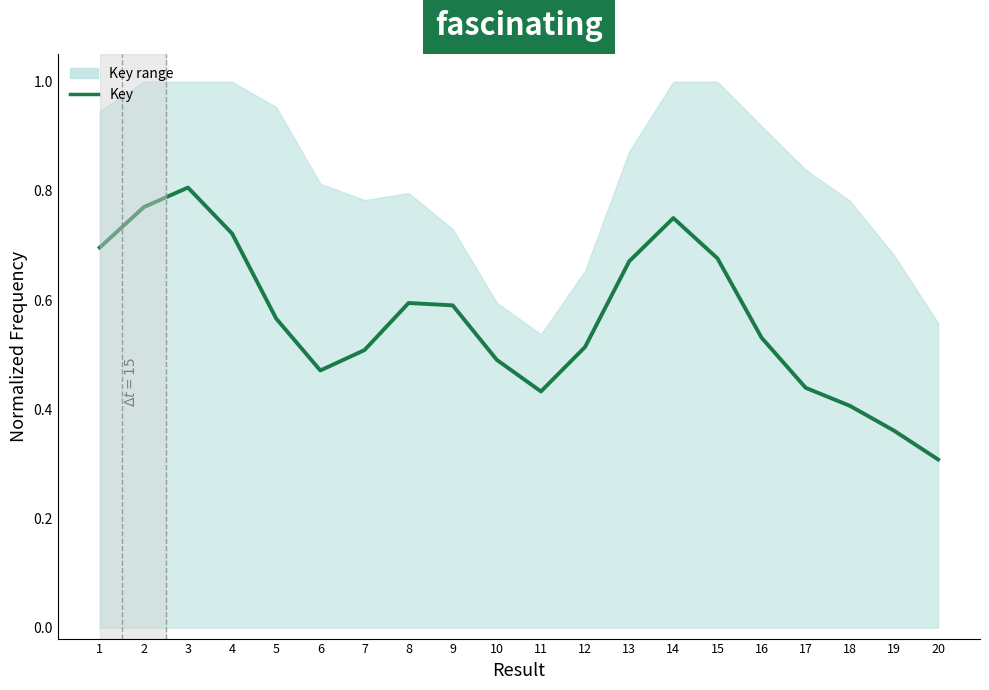

Is it true that the value at 20 is 0.3?

True